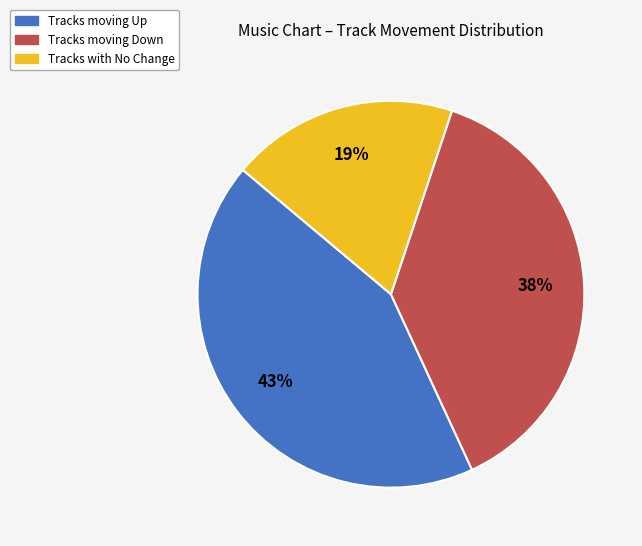

Does any single category account for the majority?

No